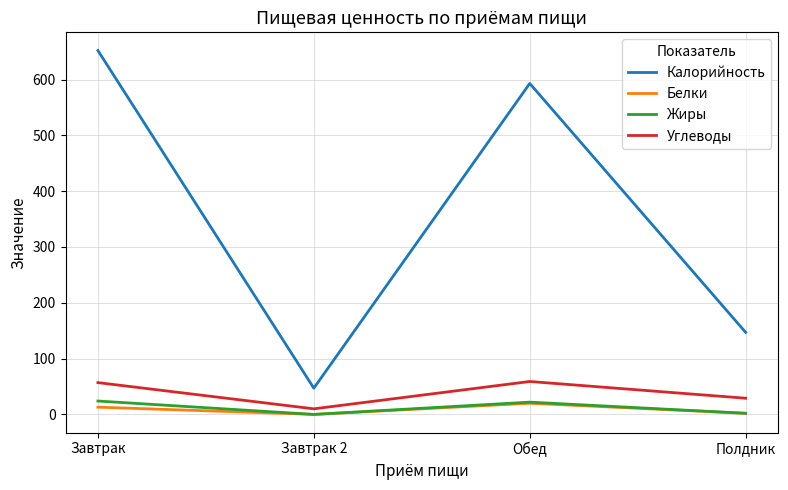

Which series has the widest spread of values?

Калорийность